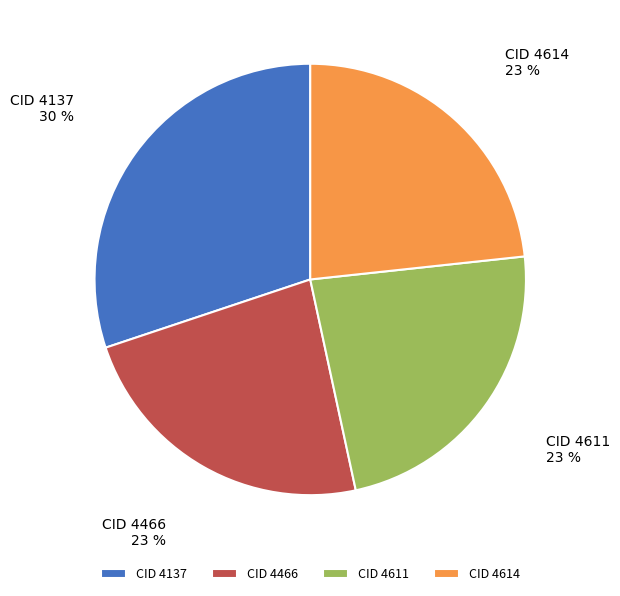

Count the number of slices in the pie.

4